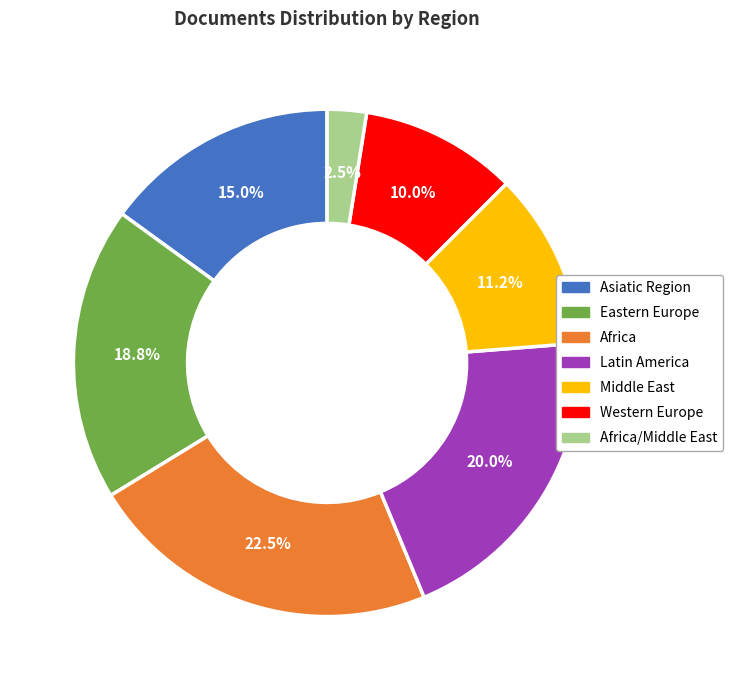

Count the number of slices in the pie.

7